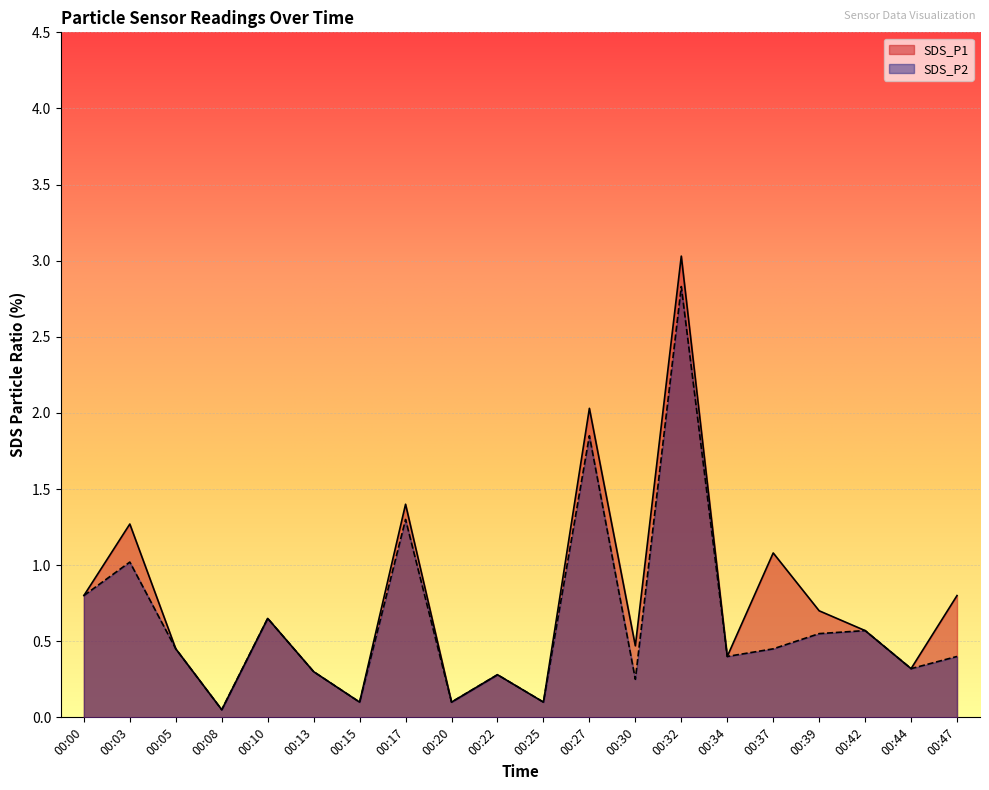

Which has a higher value, 00:13 or 00:20?

00:13